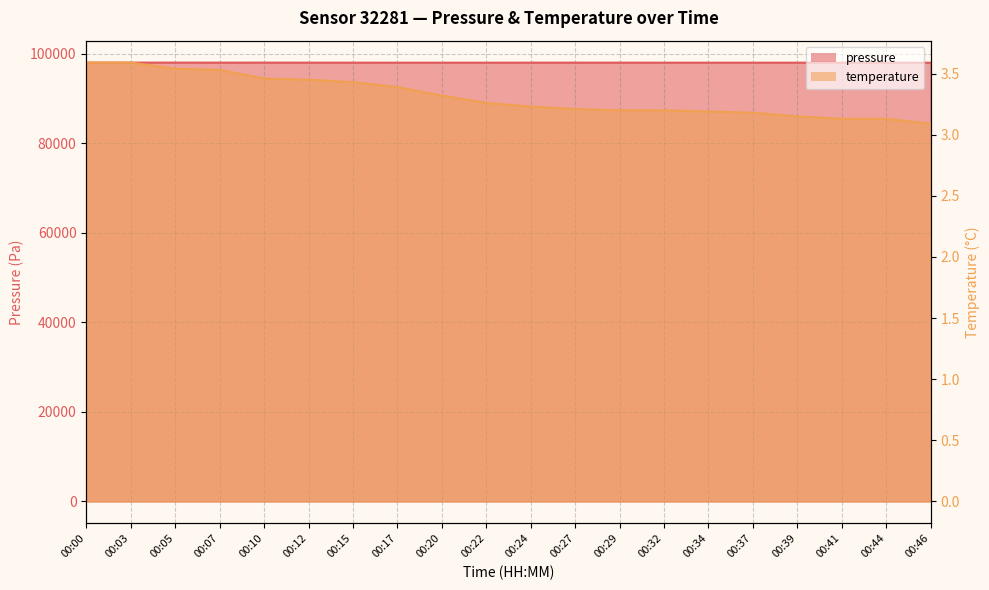

The value of temperature at 00:15 is 3.4. True or false?

True